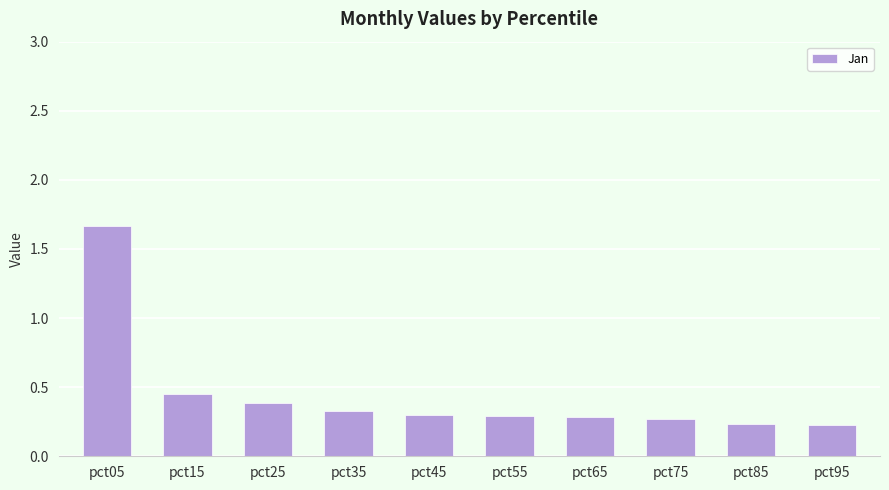

What is the change in value from pct05 to pct35?

-1.3